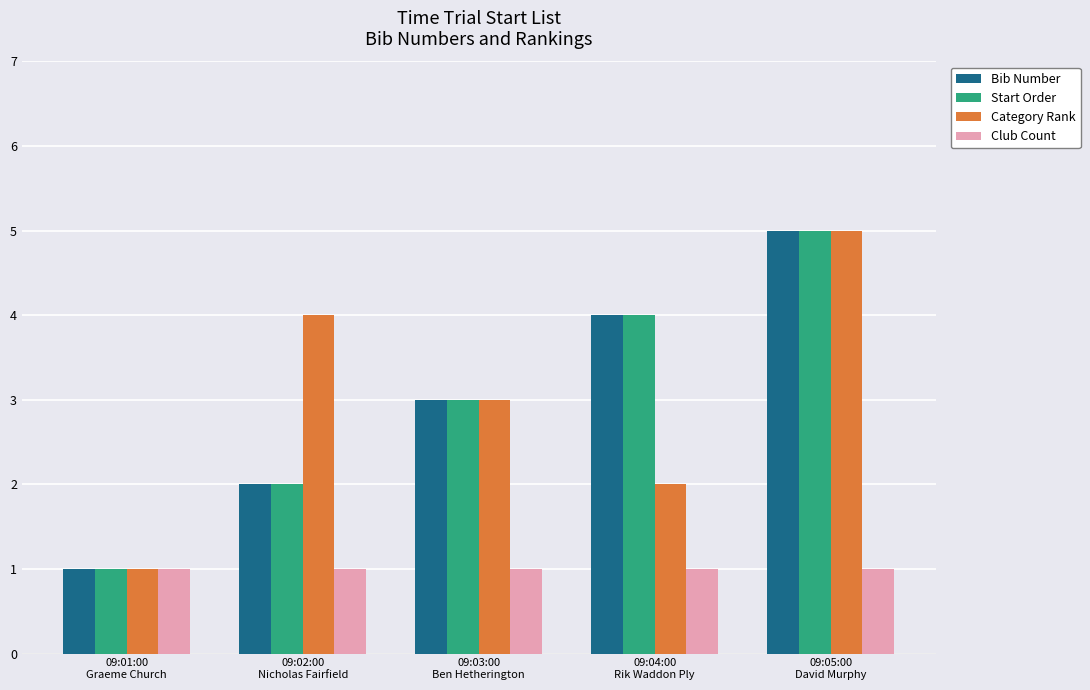

Count the number of data series in this chart.

4